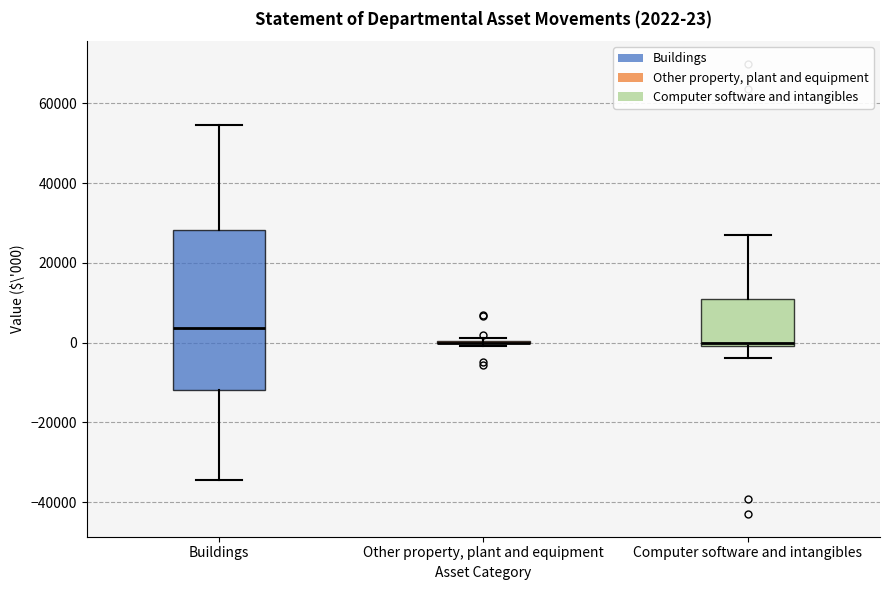

Which box is the tallest, from its lower edge to its upper edge?

Buildings